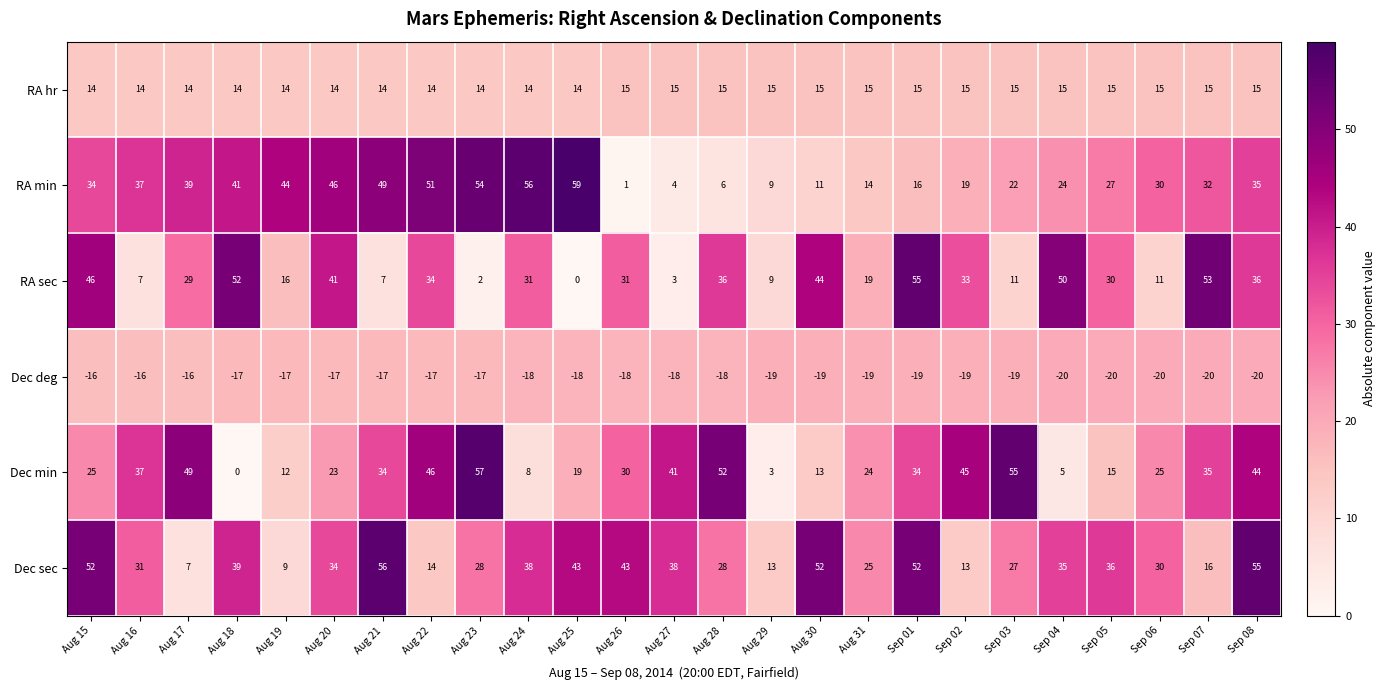

Is it true that Dec deg equals -17 at Aug 23?

True